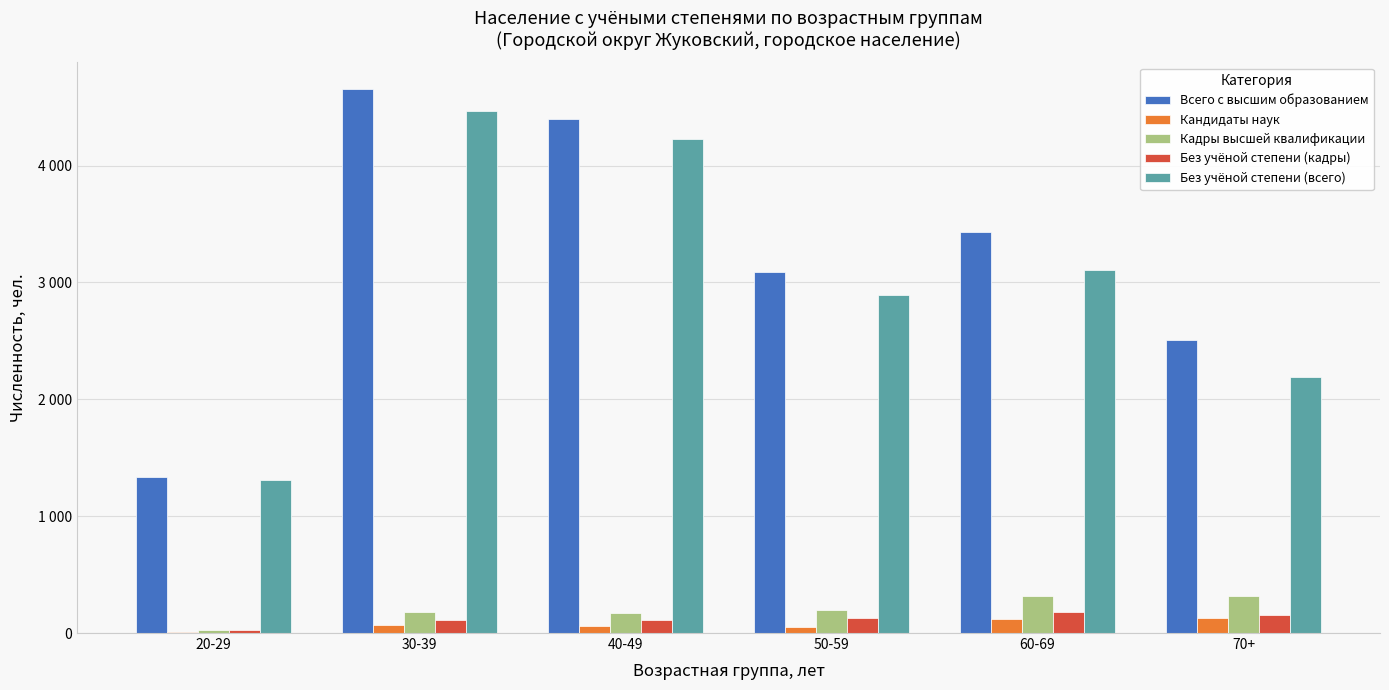

What is the label of the 6th bar from the left?

70+